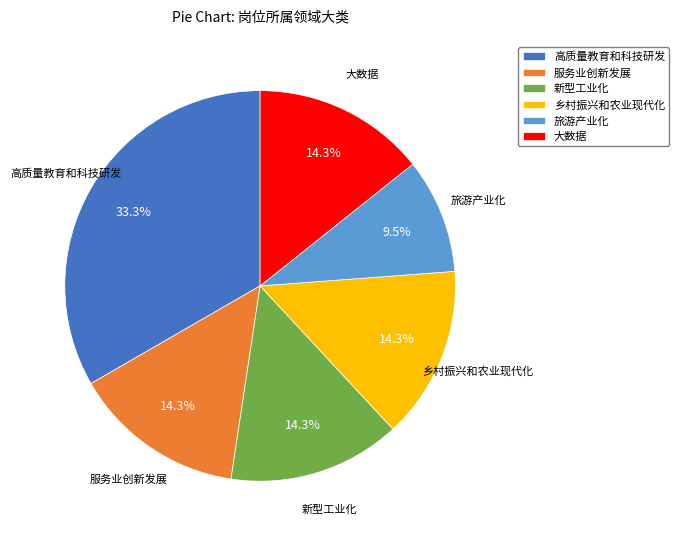

To the nearest percent, what is the difference between the largest and smallest slice percentages?

24%